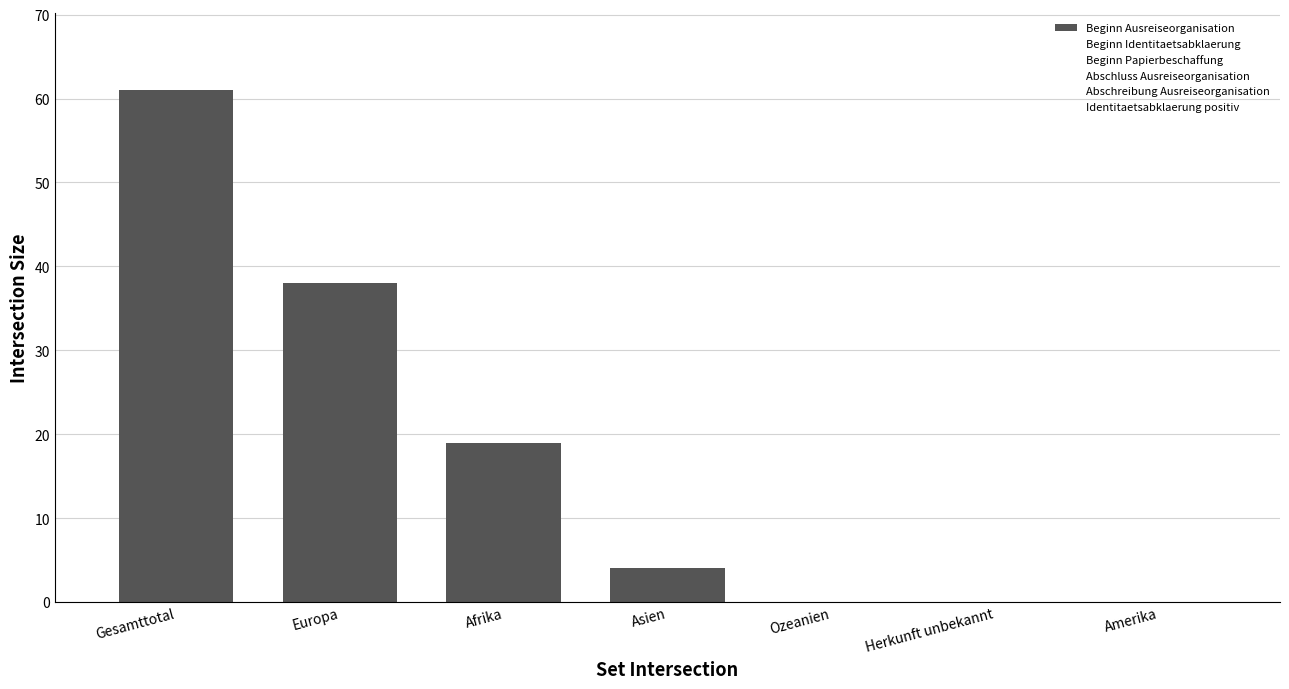

What value does the data have at Afrika, to the nearest 10?

20